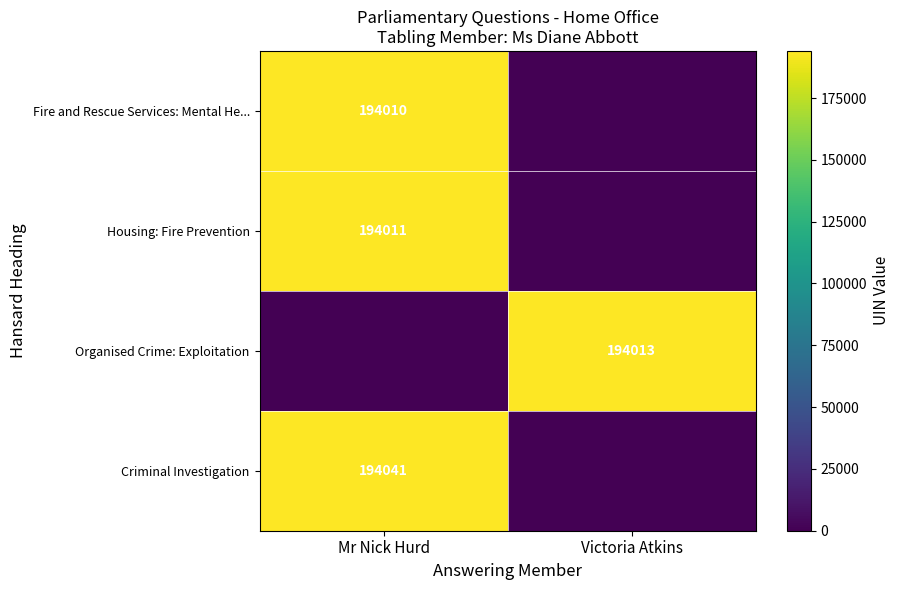

Between Victoria Atkins and Mr Nick Hurd, which is larger?

Mr Nick Hurd